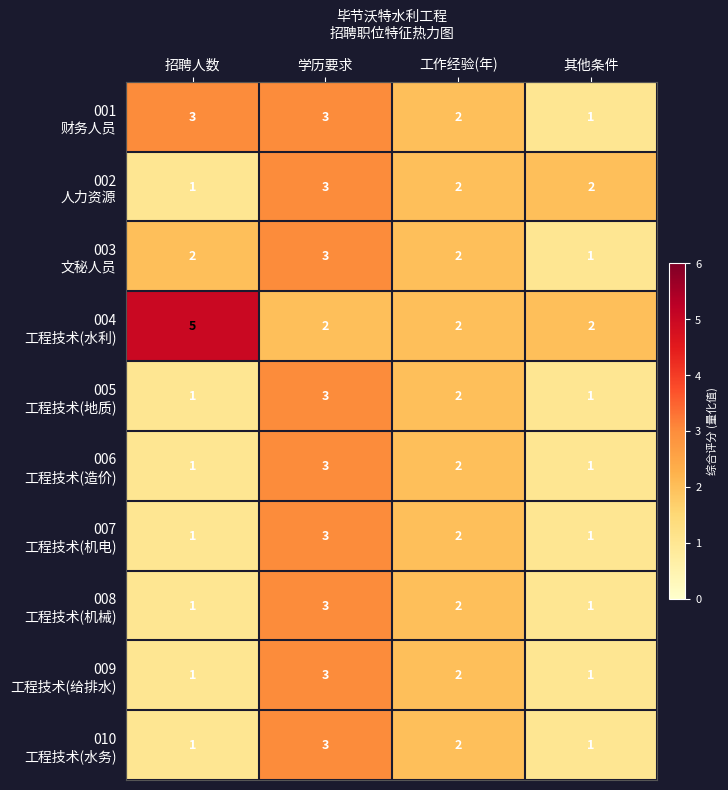

At which category does the chart reach its peak across all series?

招聘人数